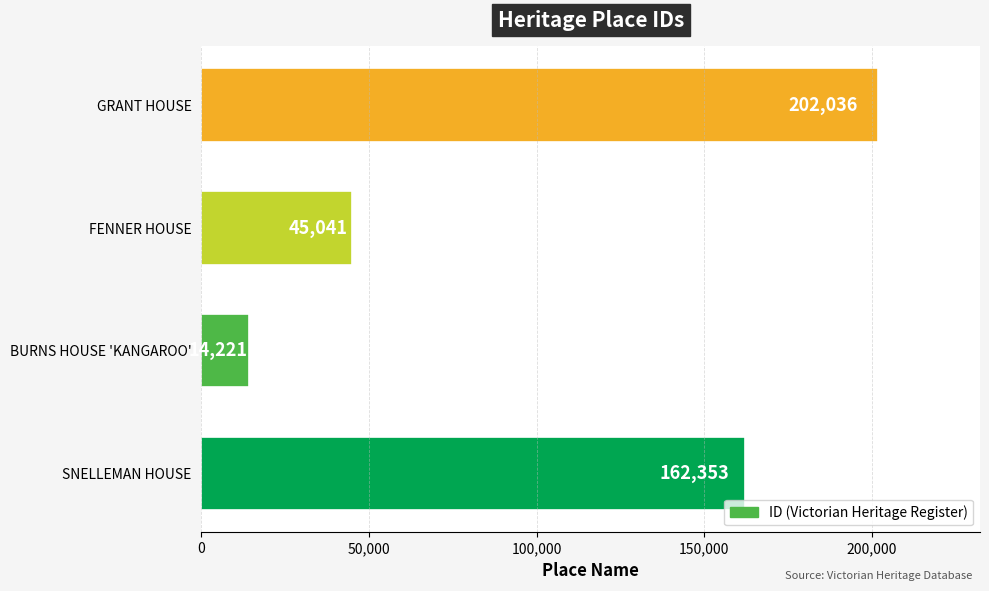

Rank the categories by value from lowest to highest.

BURNS HOUSE 'KANGAROO', FENNER HOUSE, SNELLEMAN HOUSE, GRANT HOUSE